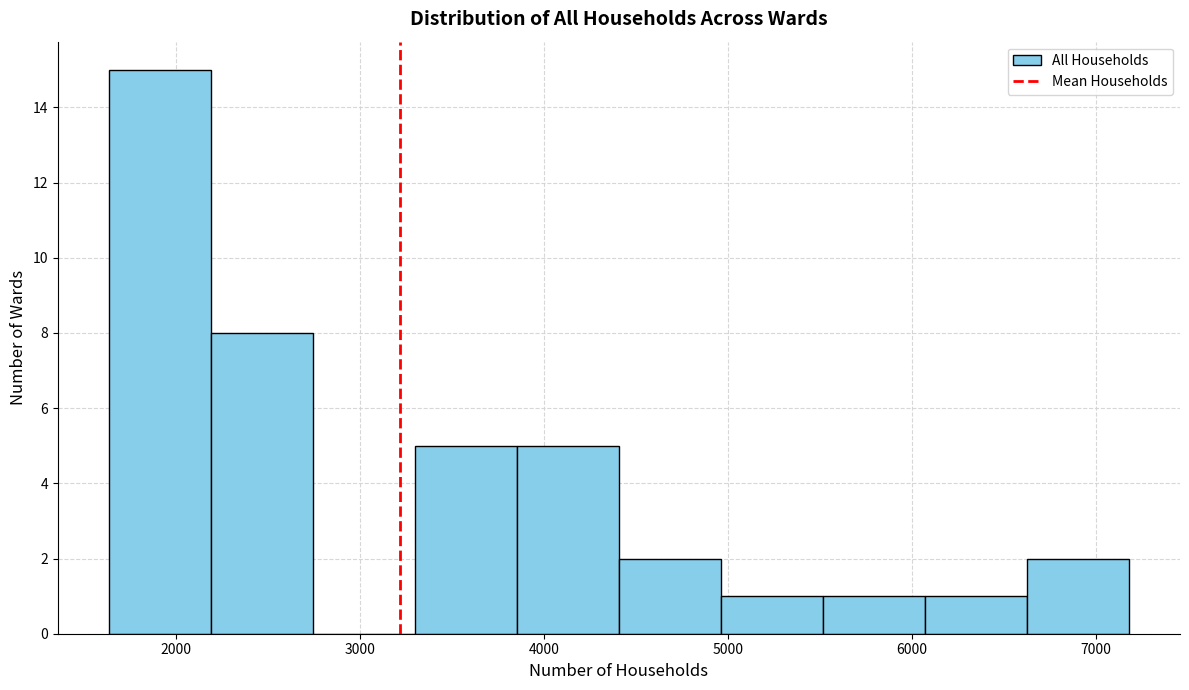

Over which range of the x-axis is the bar tallest?

1600 to 2200